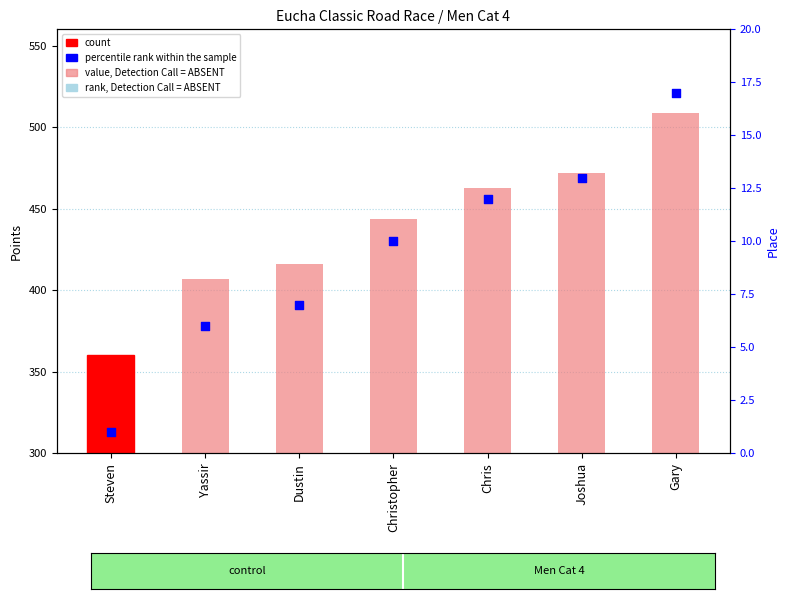

At which category is the sum across all series the highest?

Gary